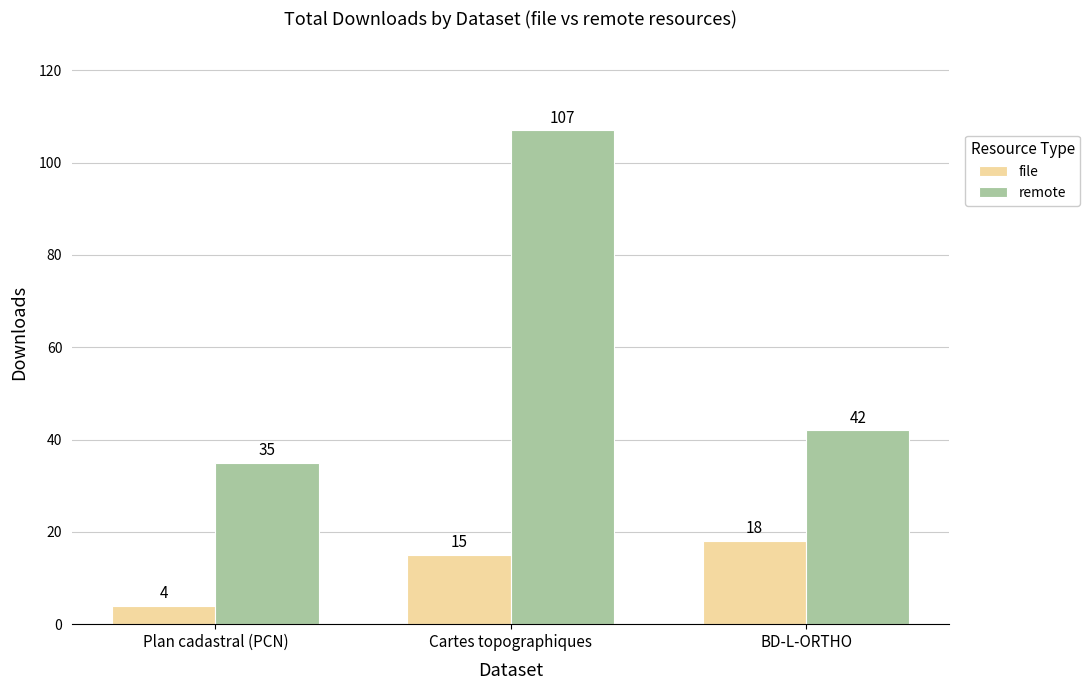

How many data points does each series have?

3